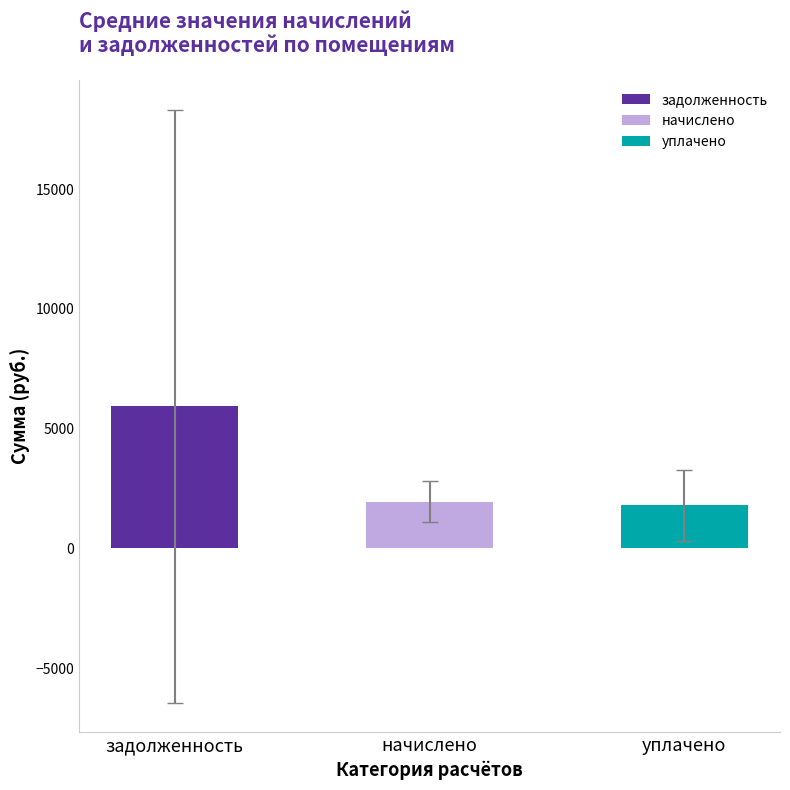

Reading left to right, list all the values displayed in this chart.

5935.5	1956.9	1801.2